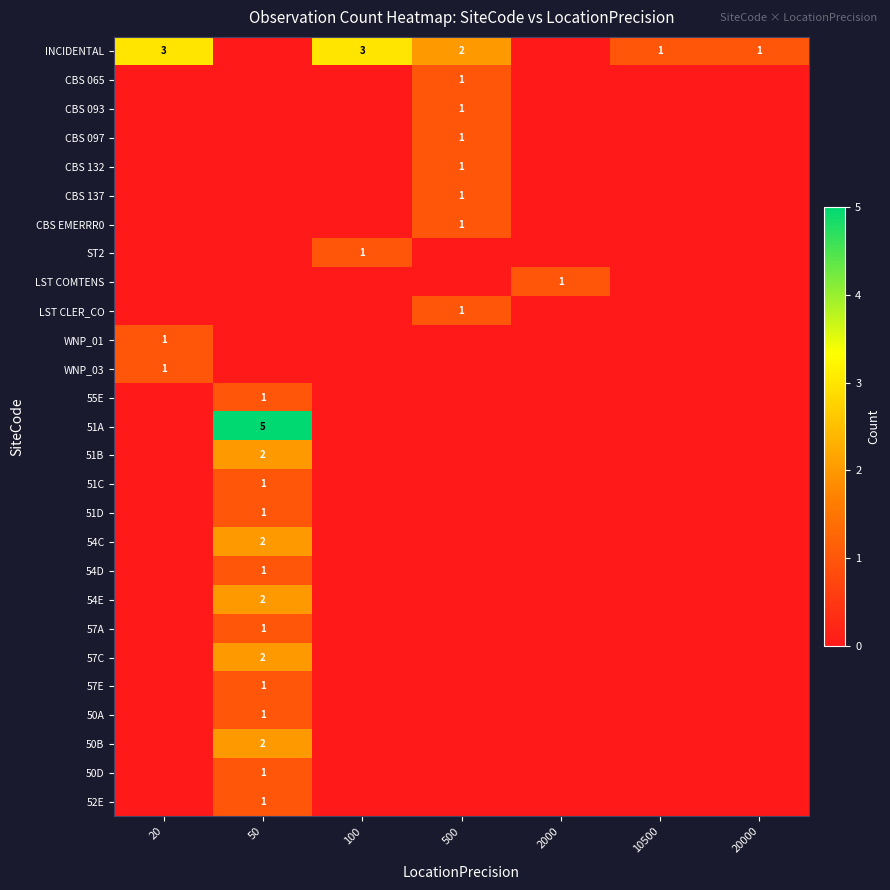

True or false: CBS EMERRR0 has a value of 0 at 500.

False